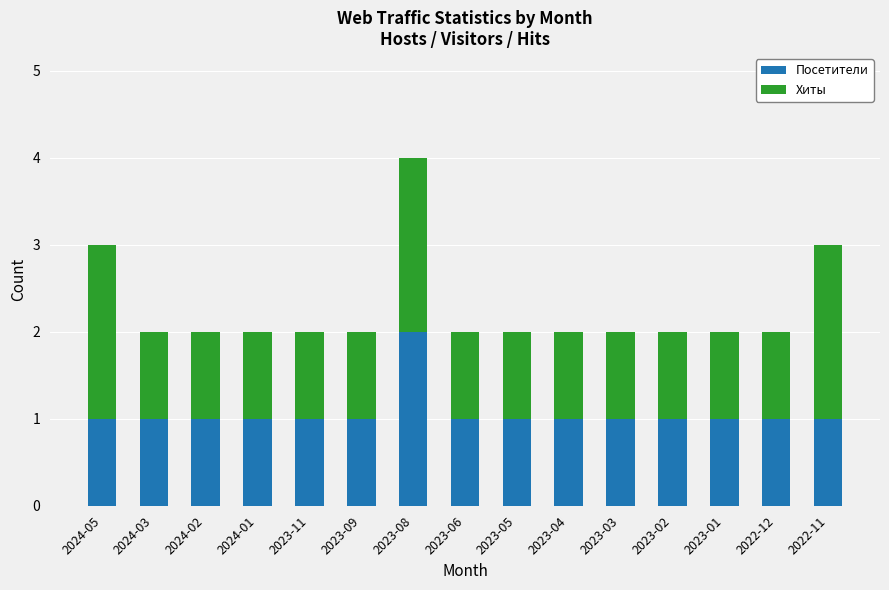

The value of Посетители at 2023-08 is 2. True or false?

True